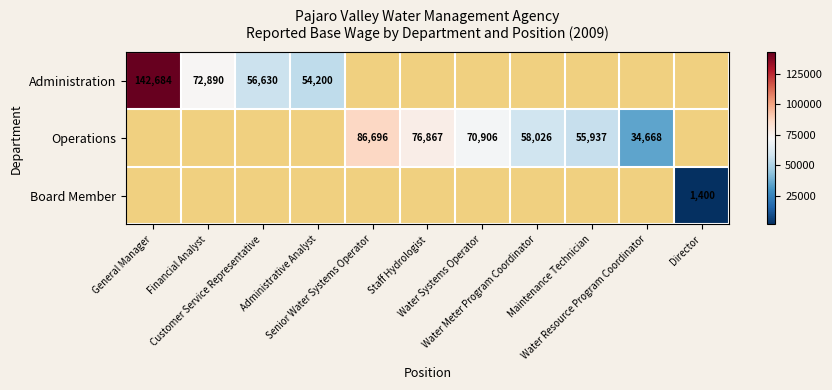

At which label is Administration closest to 98442?

Financial Analyst